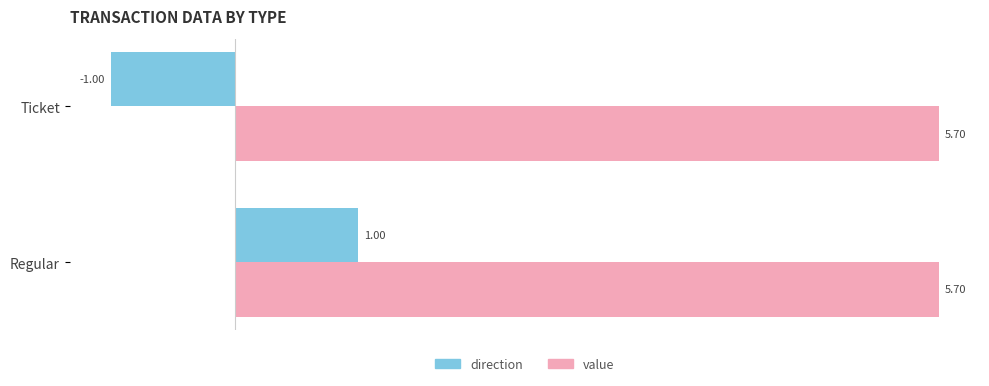

How many data points does each series have?

2